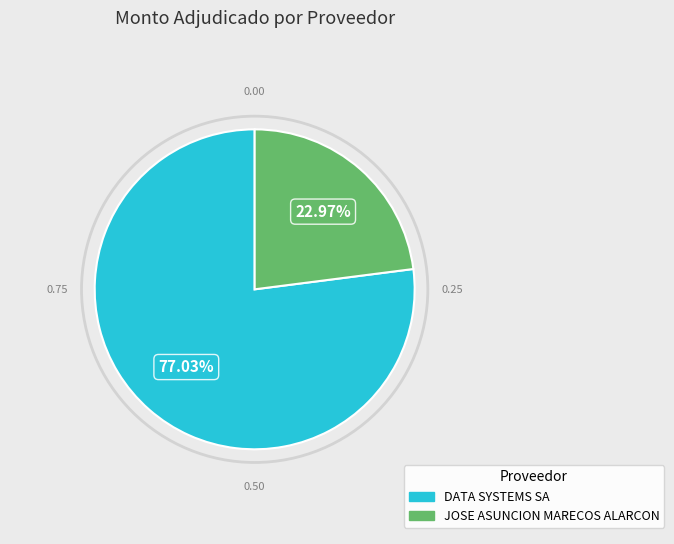

Which has a higher value, DATA SYSTEMS SA or JOSE ASUNCION MARECOS ALARCON?

DATA SYSTEMS SA